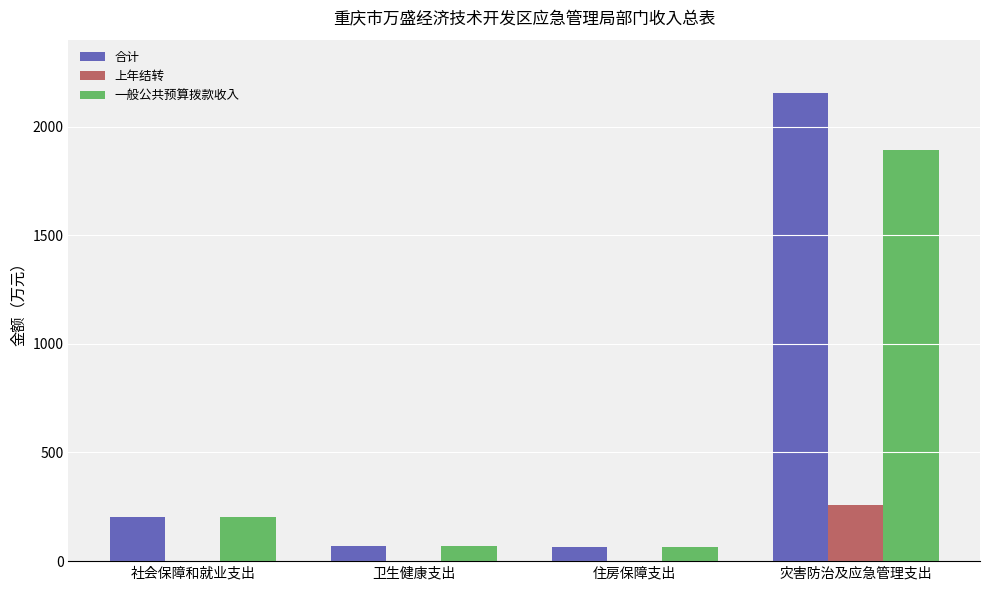

What is the maximum value shown in the chart?

2152.7